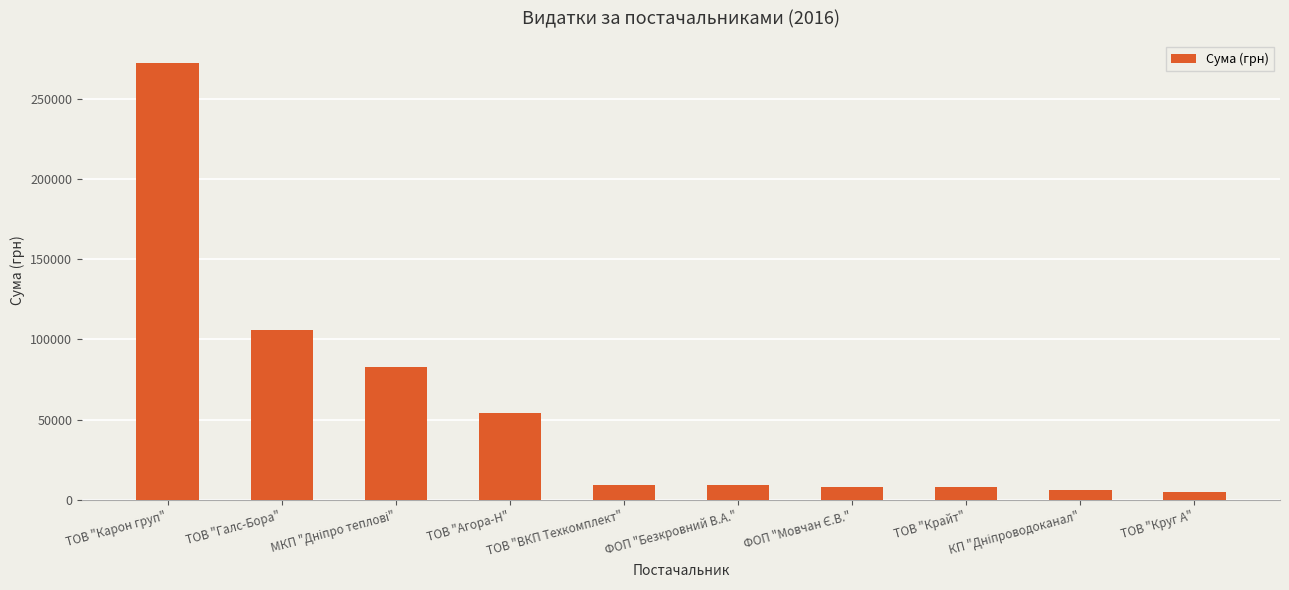

What is the value of the 2nd bar from the left?

106147.3